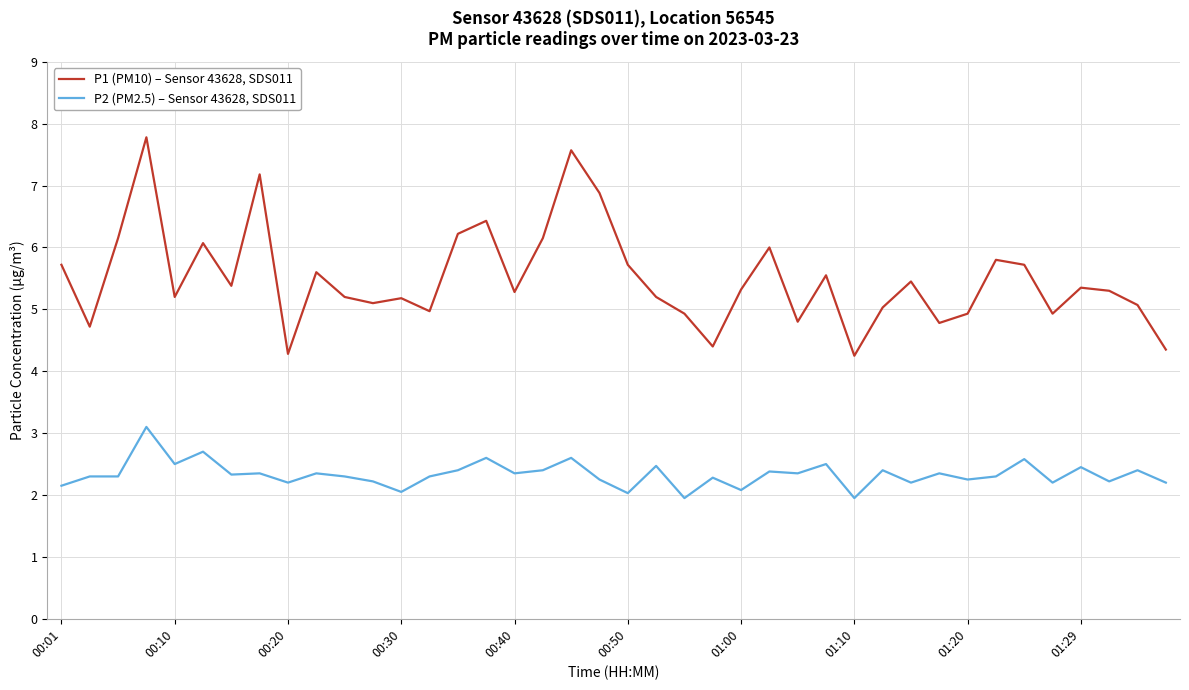

How many interior local peaks does the P1 (PM10) – Sensor 43628, SDS011 series have?

12